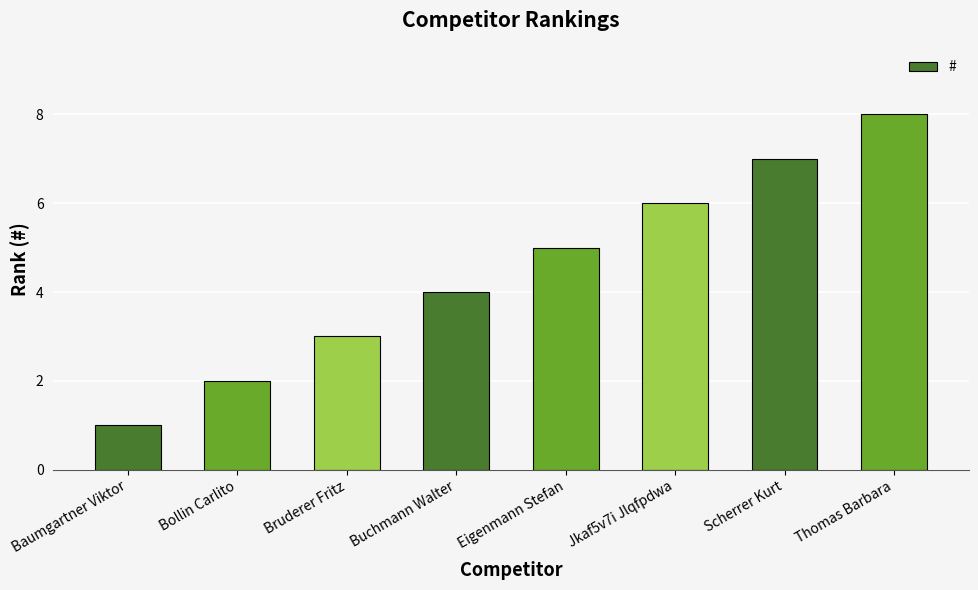

Rank the categories by value from lowest to highest.

Baumgartner Viktor, Bollin Carlito, Bruderer Fritz, Buchmann Walter, Eigenmann Stefan, Jkaf5v7i Jlqfpdwa, Scherrer Kurt, Thomas Barbara